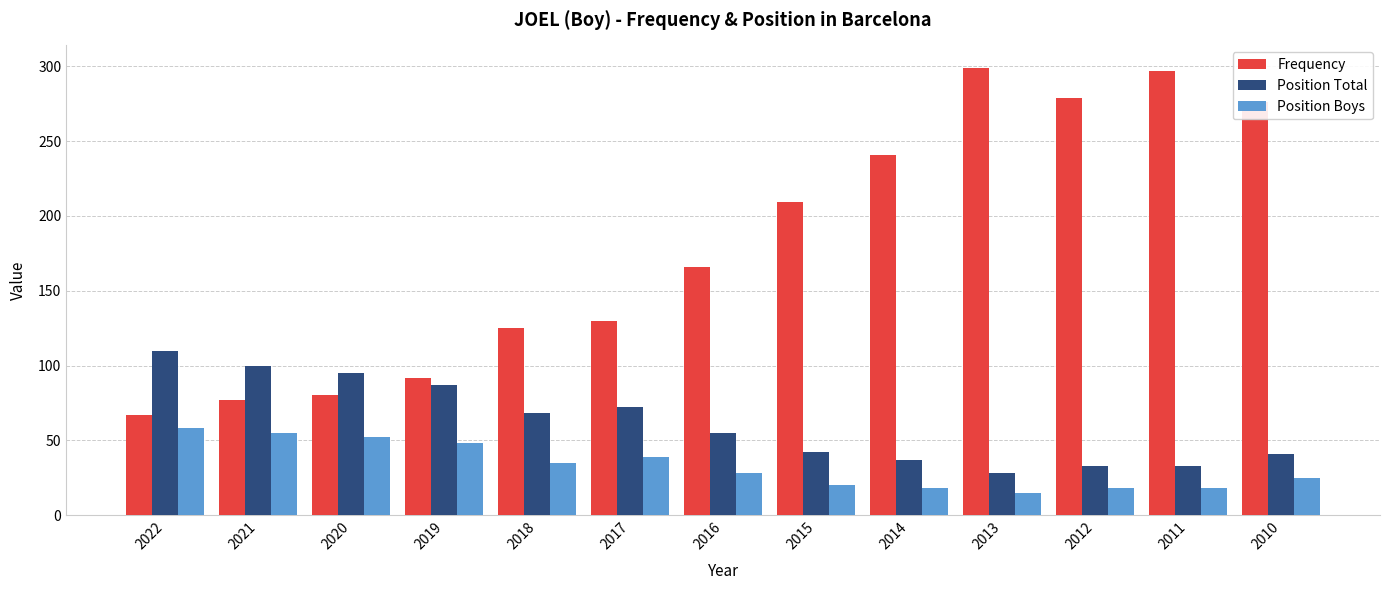

Is the value of Position Total at 2020 greater than the value of Position Boys at 2019?

Yes